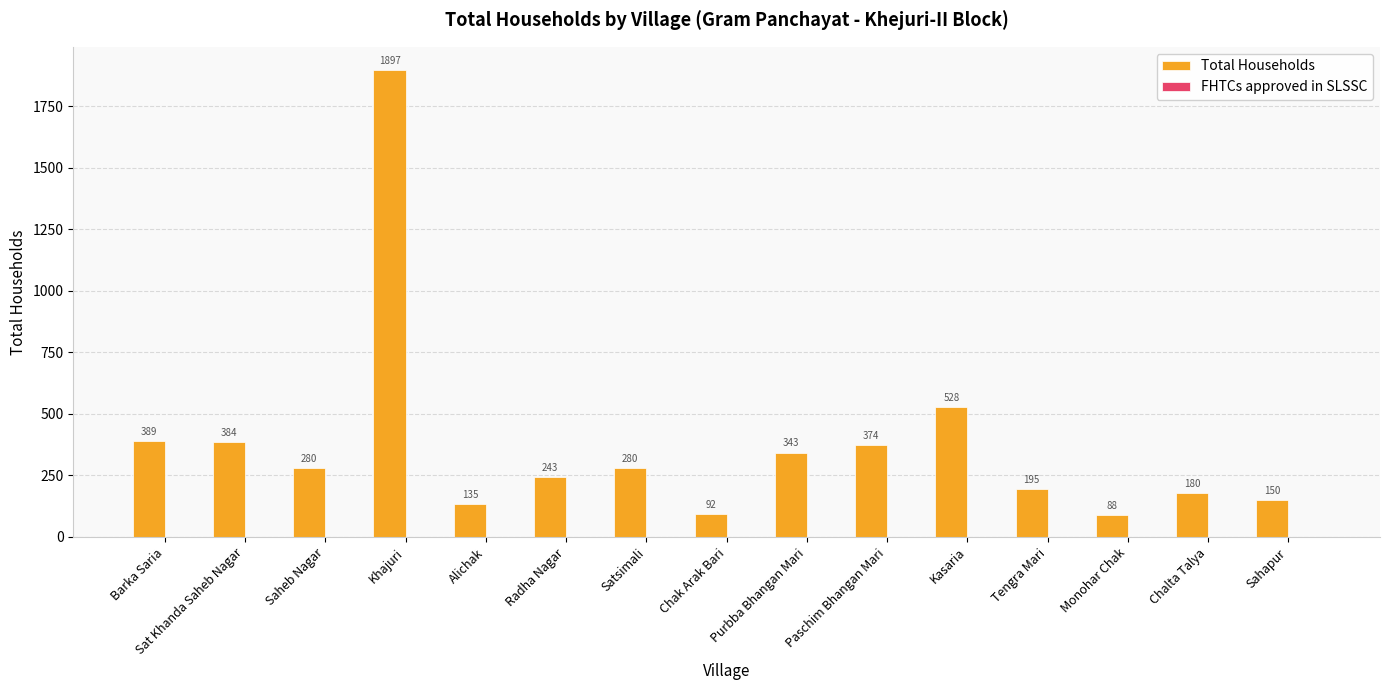

What is the difference between the second highest and second lowest values?

436